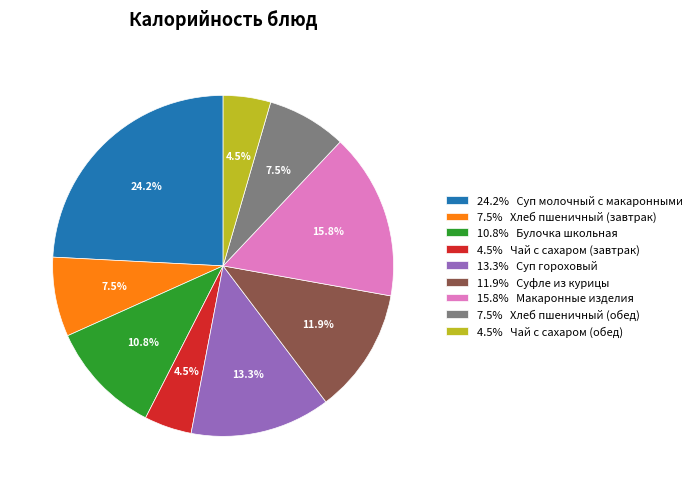

Which slice is the largest?

24.2% Суп молочный с макаронными